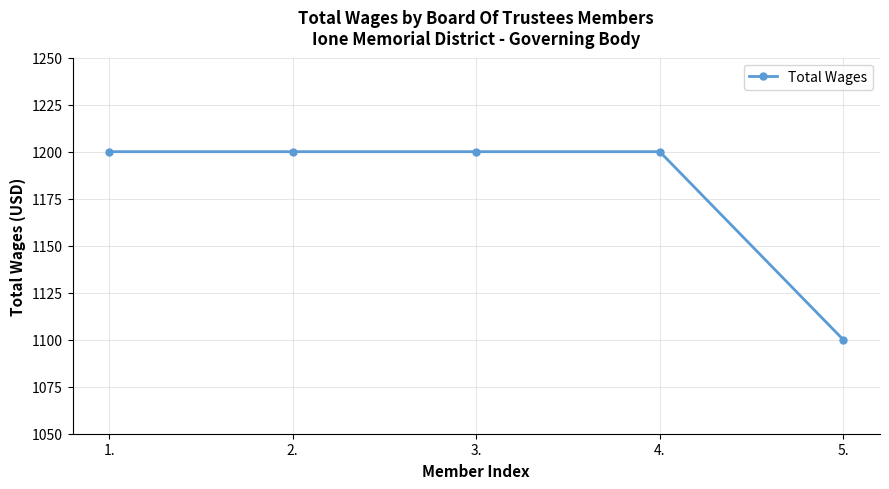

How many values are below 1200?

1